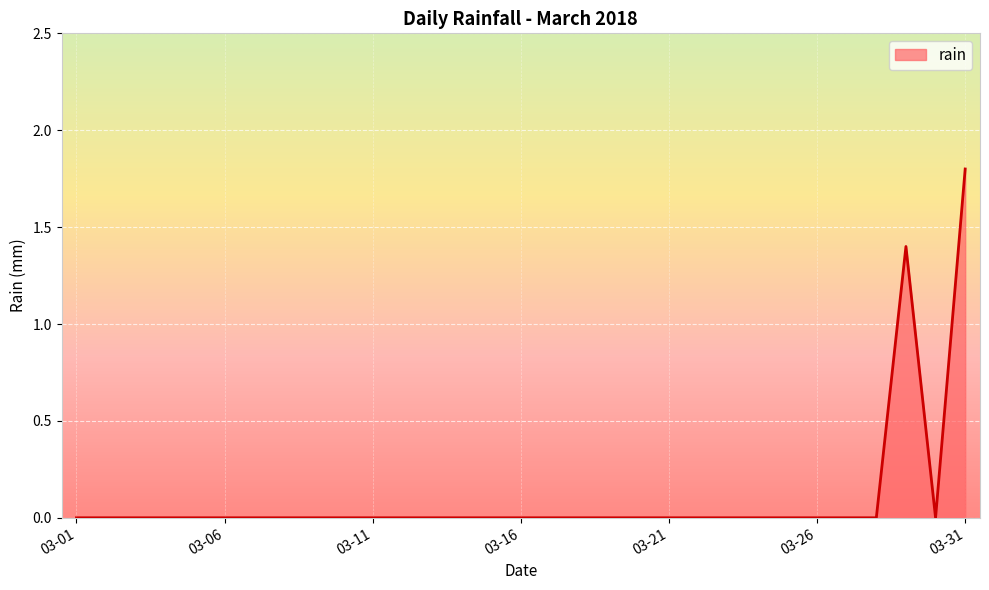

What is the greatest value displayed?

1.8